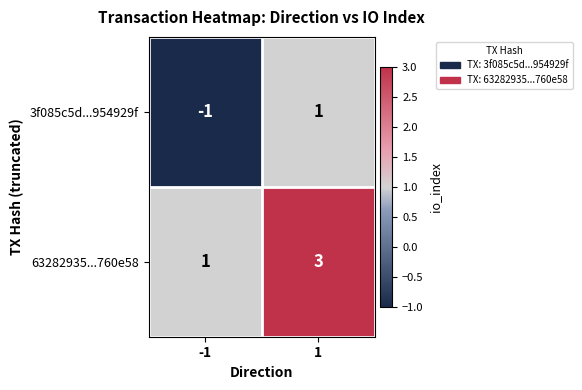

Which series has the largest total across all categories?

63282935...760e58